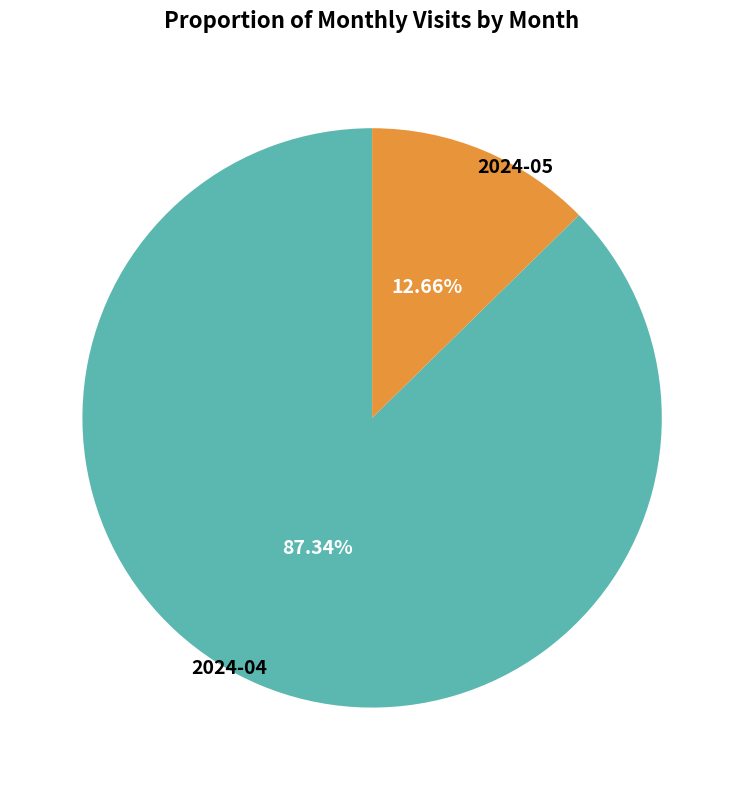

To the nearest percent, what is the average slice percentage?

50%